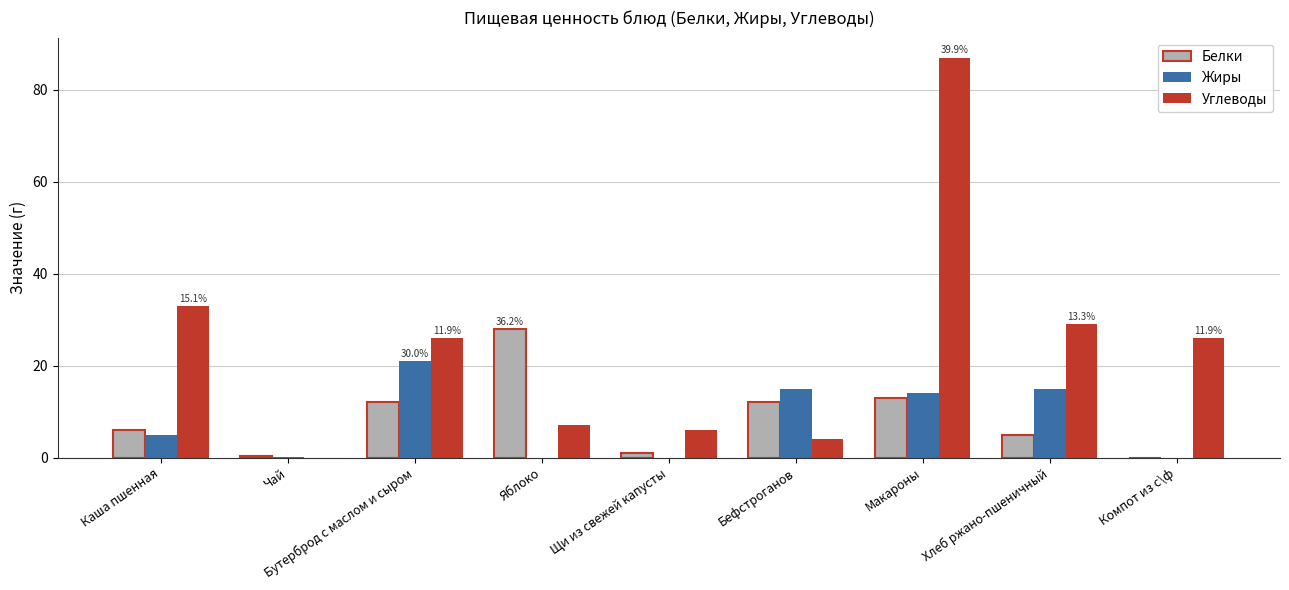

At which label does Углеводы reach its peak?

Макароны